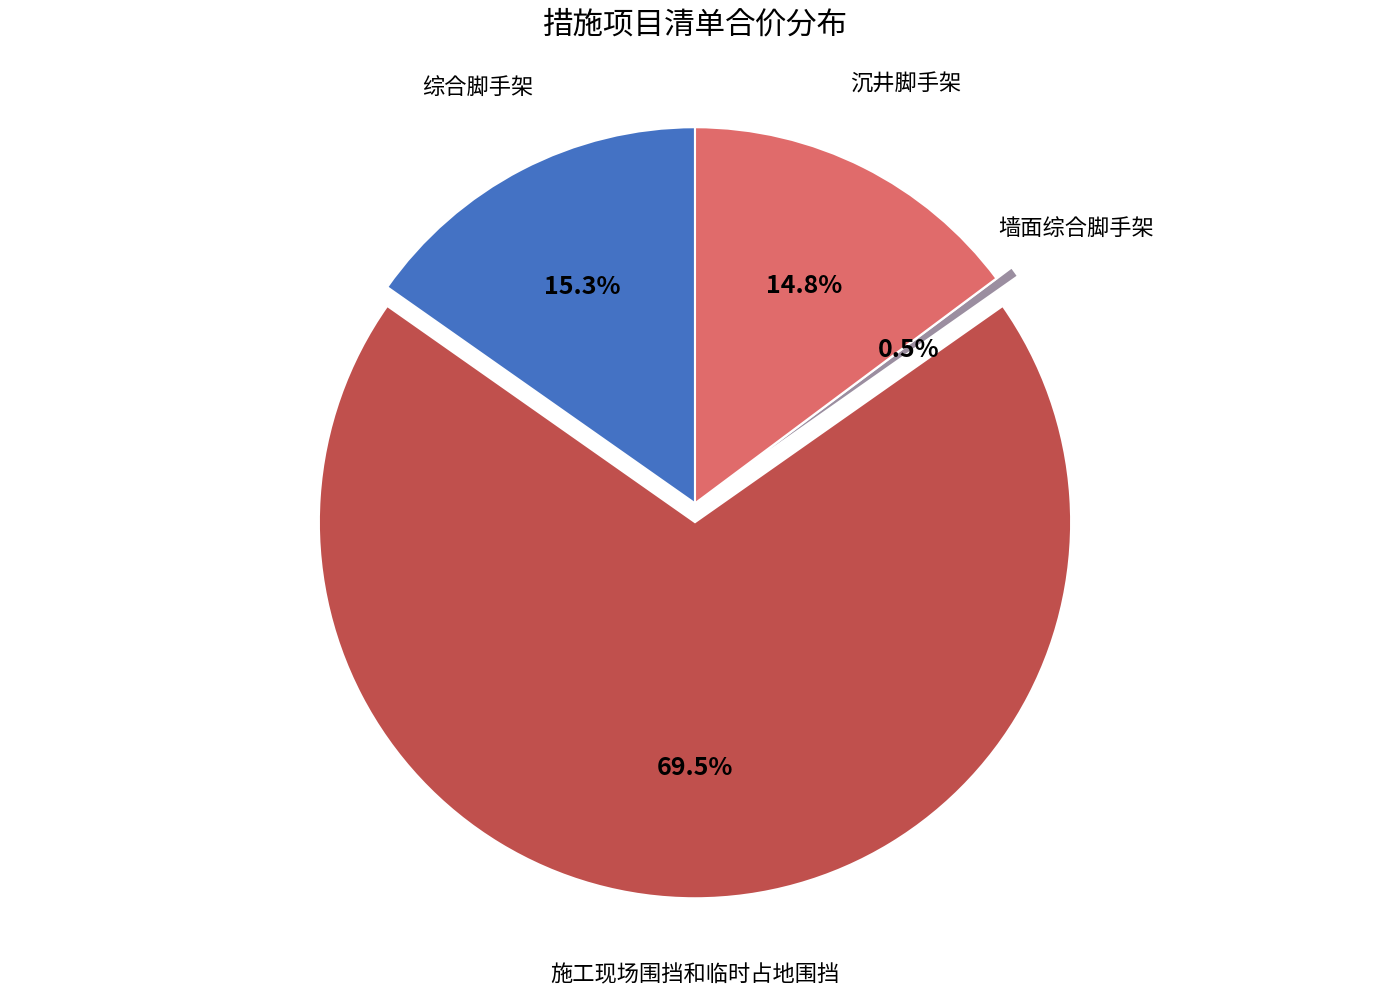

What is the smallest slice in the pie chart?

墙面综合脚手架